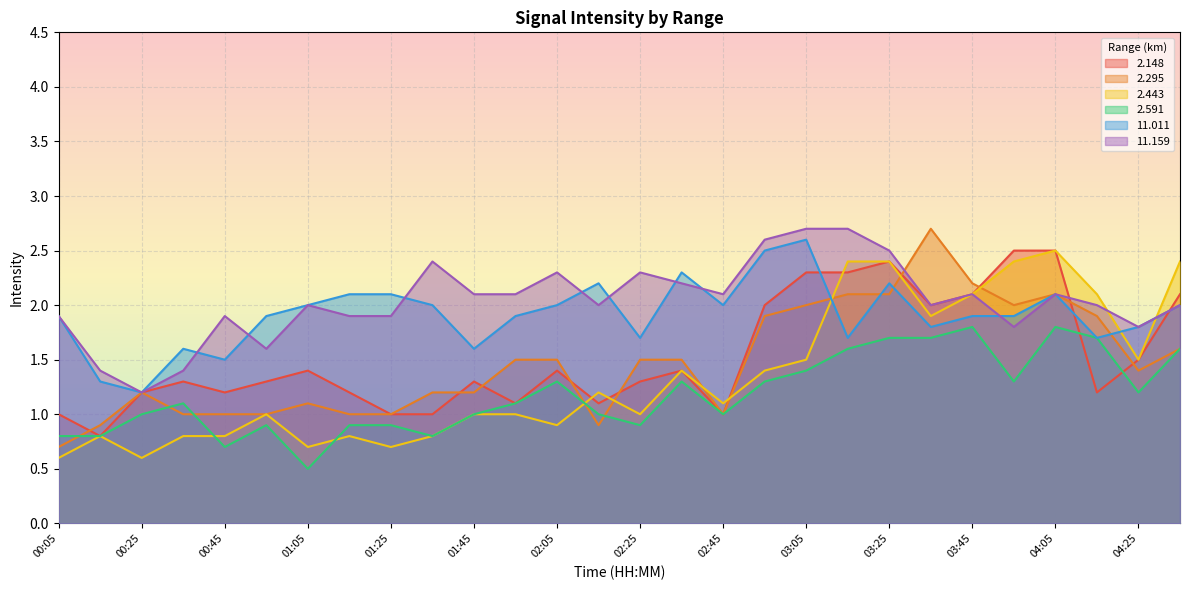

What position from the left is 04:05?

25